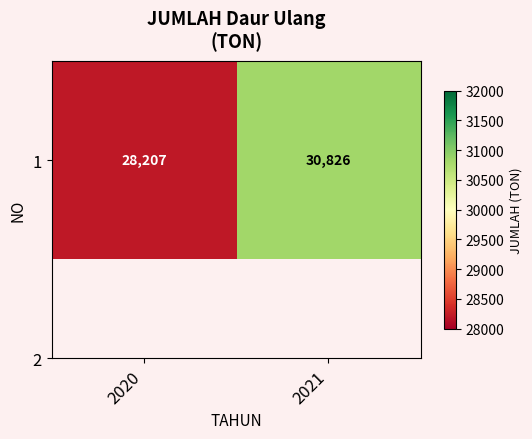

List the labels in order of value, smallest first.

2020, 2021